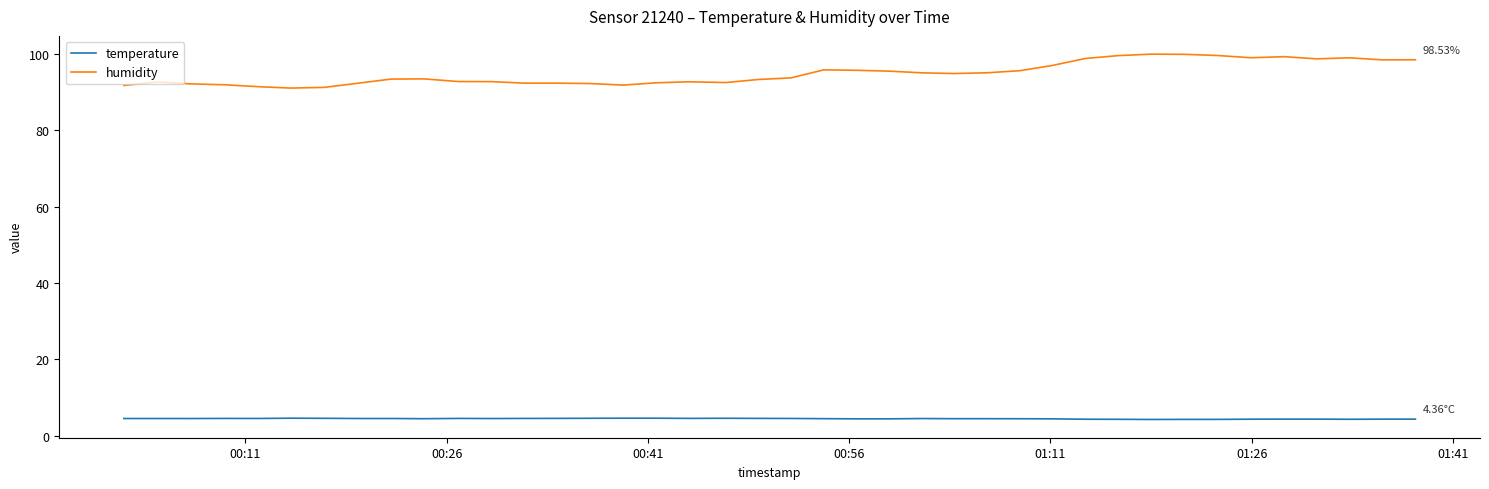

Which series has the largest total across all categories?

humidity